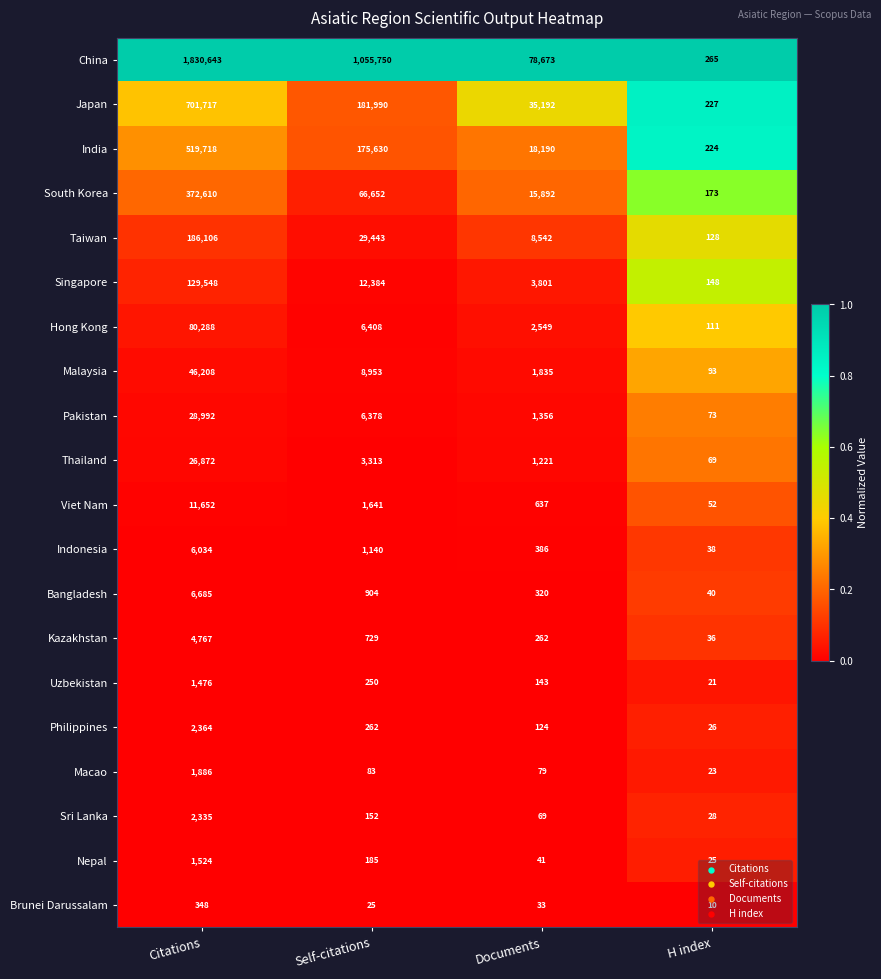

Where does the Nepal series first go above 185?

Citations